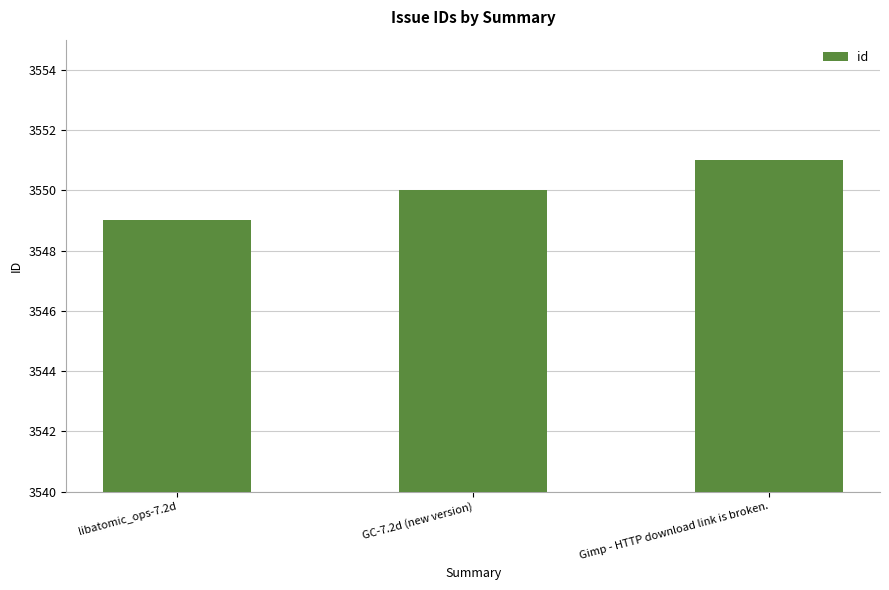

What is the sum of all values?

10650